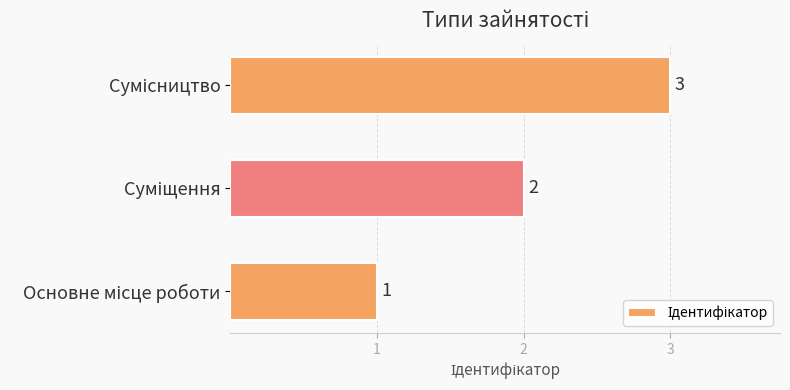

What is the sum of all values?

6